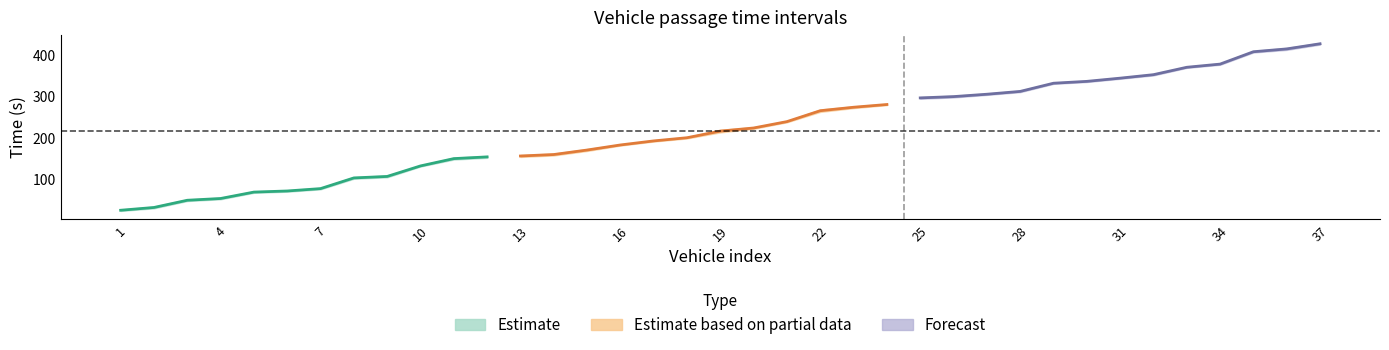

What is the value of the t2 point at the 15th from the left?

172.7